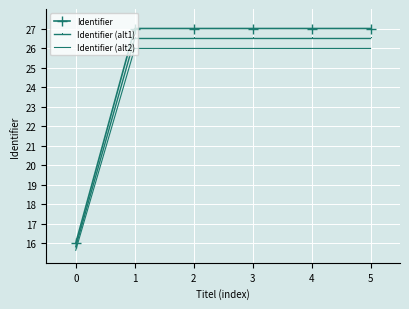

List the series in order of their overall mean, highest first.

Identifier, Identifier (alt1), Identifier (alt2)